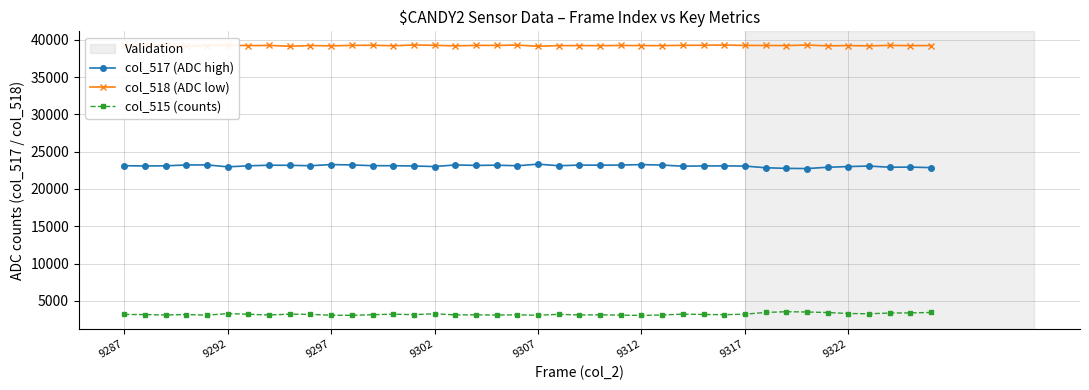

What are all the series names shown in the legend?

col_517 (ADC high), col_518 (ADC low), col_515 (counts)